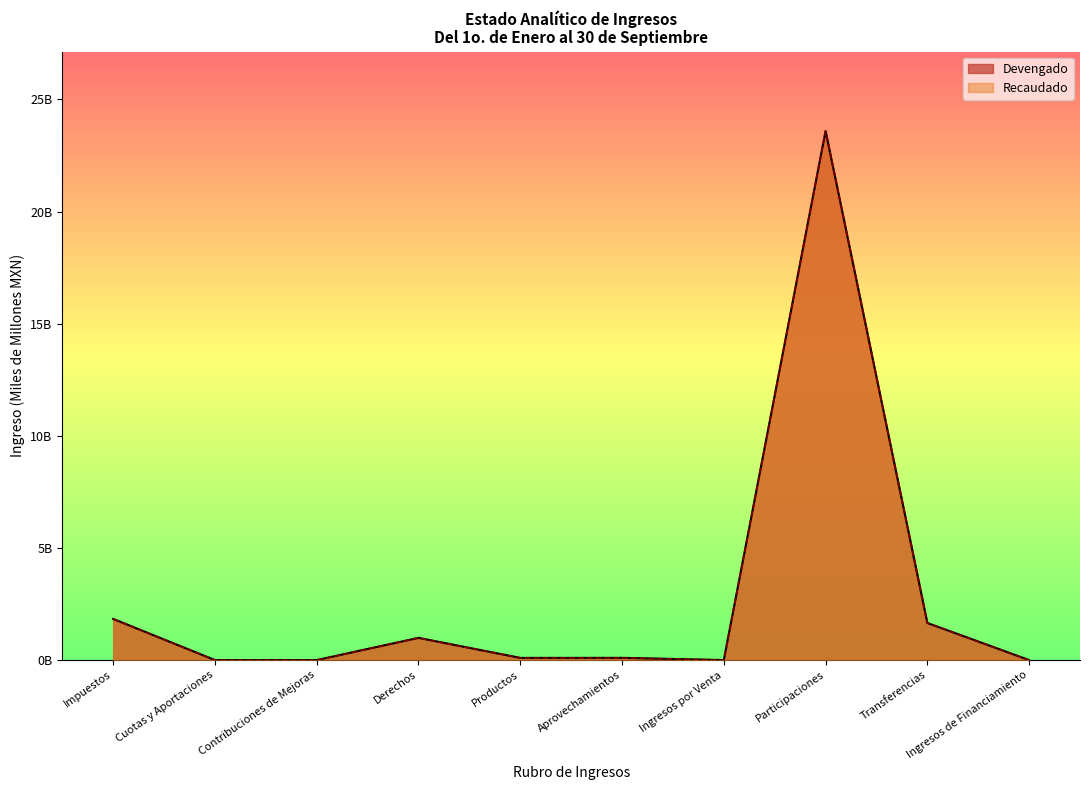

What is the difference between the maximum and second lowest values in the Recaudado series?

23.6